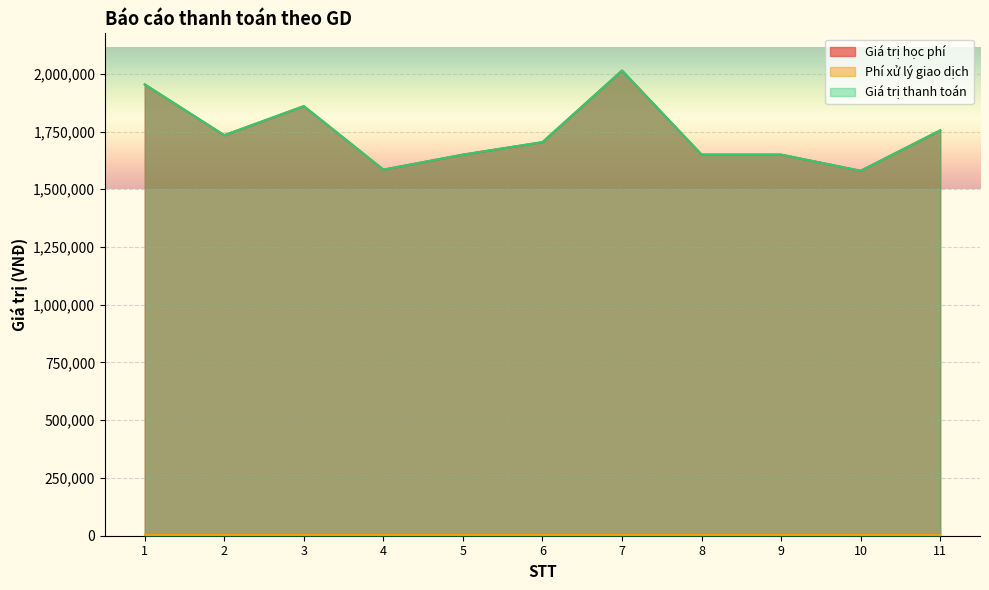

What is the difference between the maximum and second lowest values in the Giá trị thanh toán series?

429000